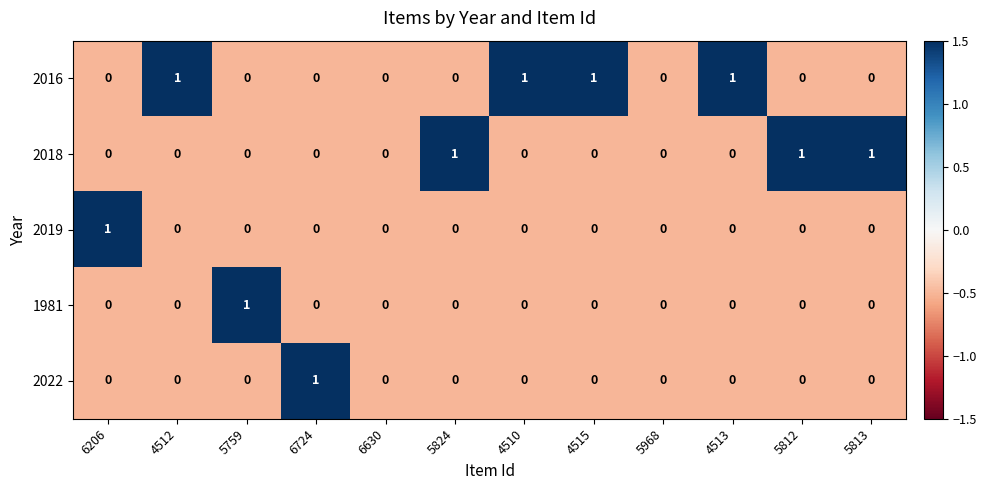

True or false: 2018 has a value of 0 at 5813.

False